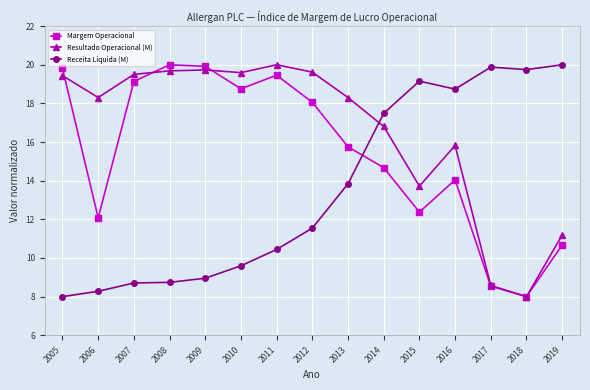

What is the difference between the highest and lowest values at 2012?

8.1